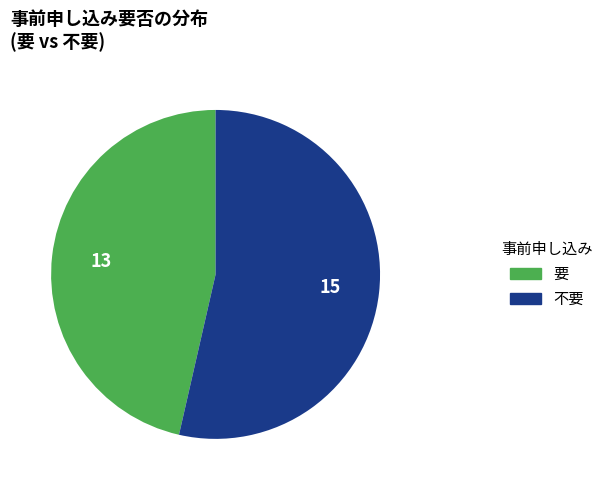

The 要 slice represents 59% of the pie. True or false?

False